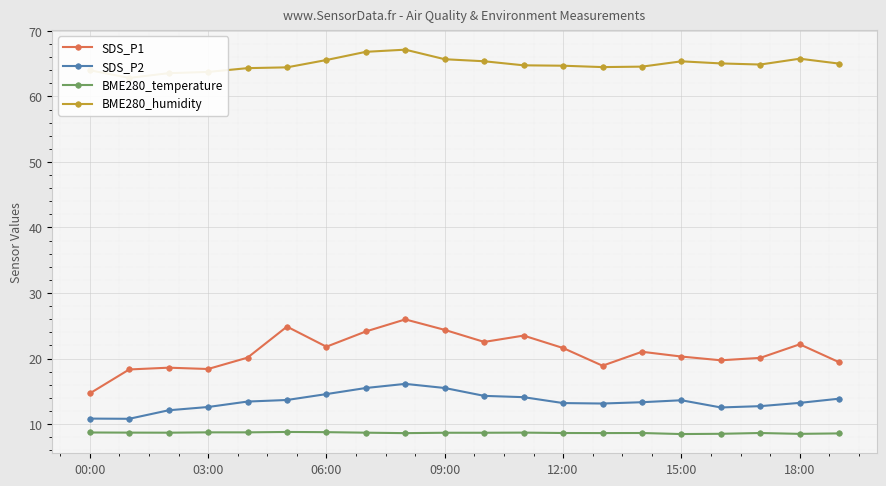

The SDS_P2 series shows 13.6 at 15:00. True or false?

True